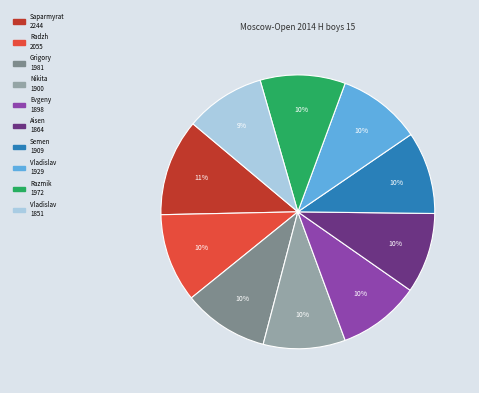

To the nearest percent, what is the average slice percentage?

10%